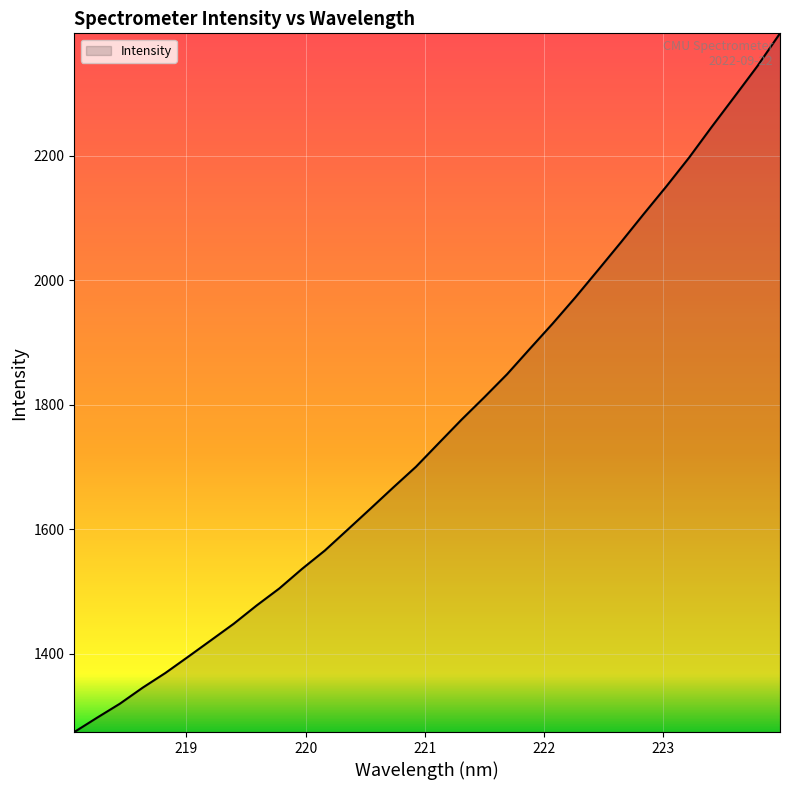

What is the maximum value shown in the chart?

2396.2